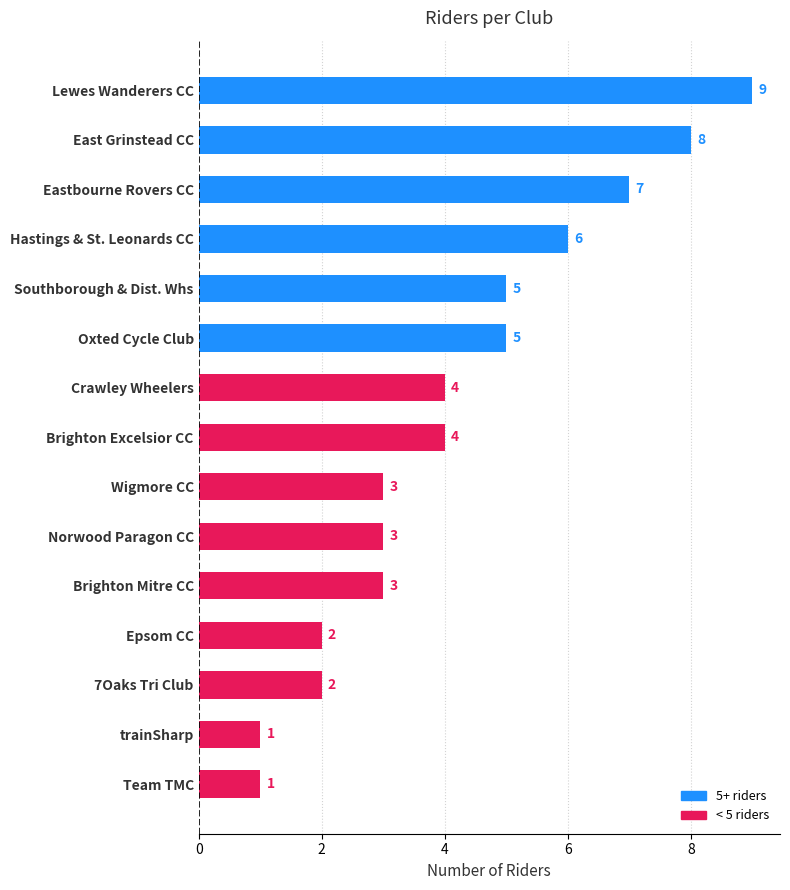

What is the change in value from Brighton Excelsior CC to 7Oaks Tri Club?

-2